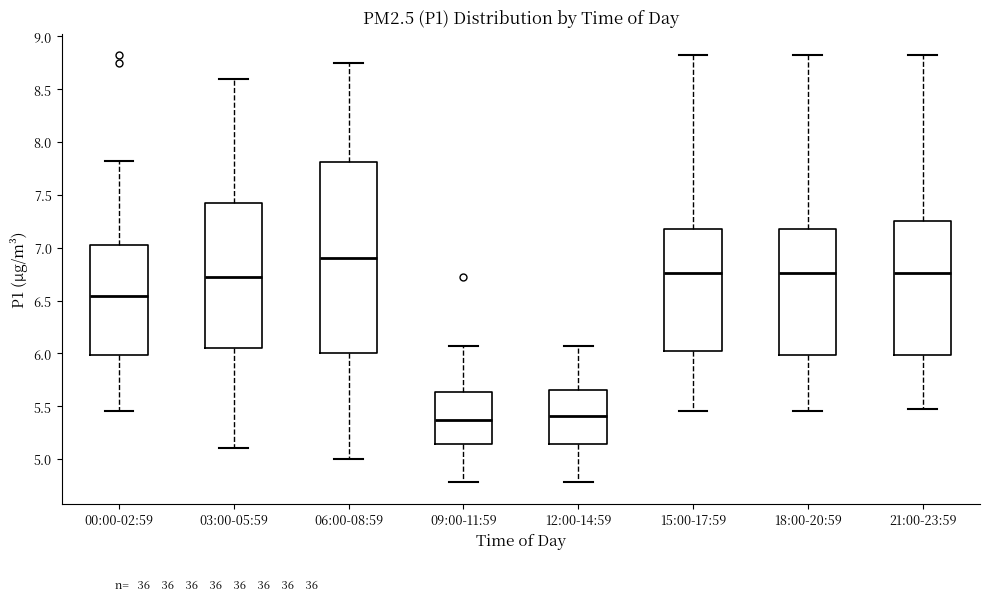

Which box is the tallest, from its lower edge to its upper edge?

06:00-08:59